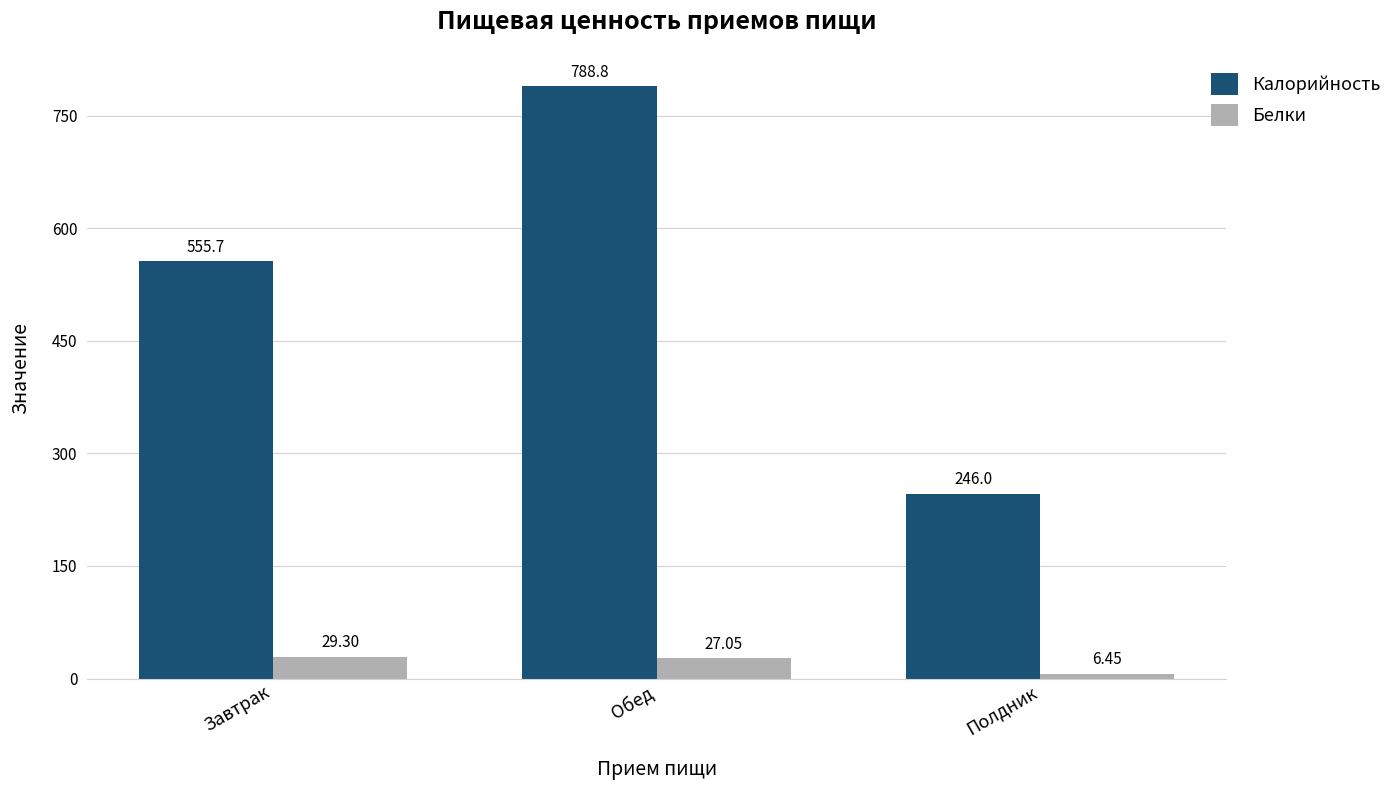

Count the number of data series in this chart.

2